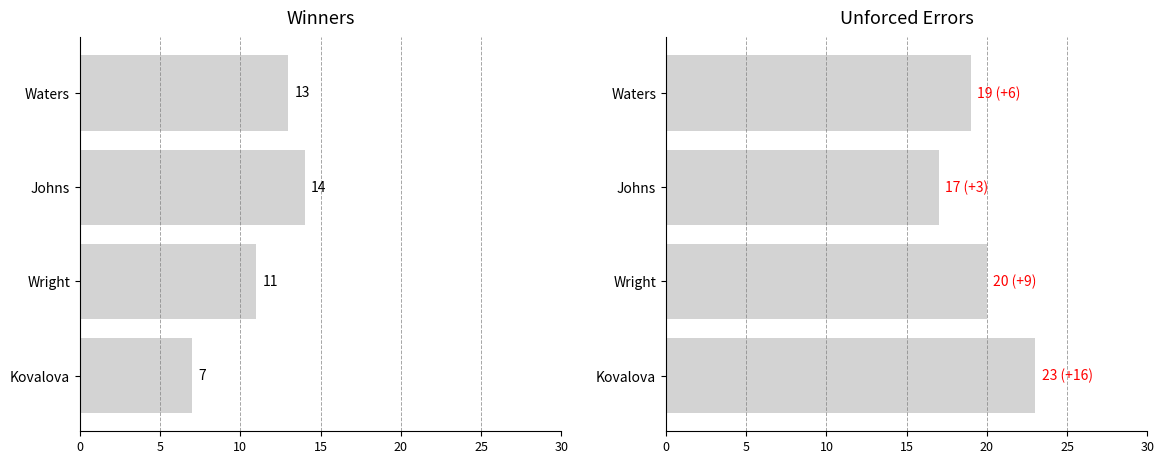

Rank the series by their maximum value, from lowest to highest.

Winners, Unforced Errors